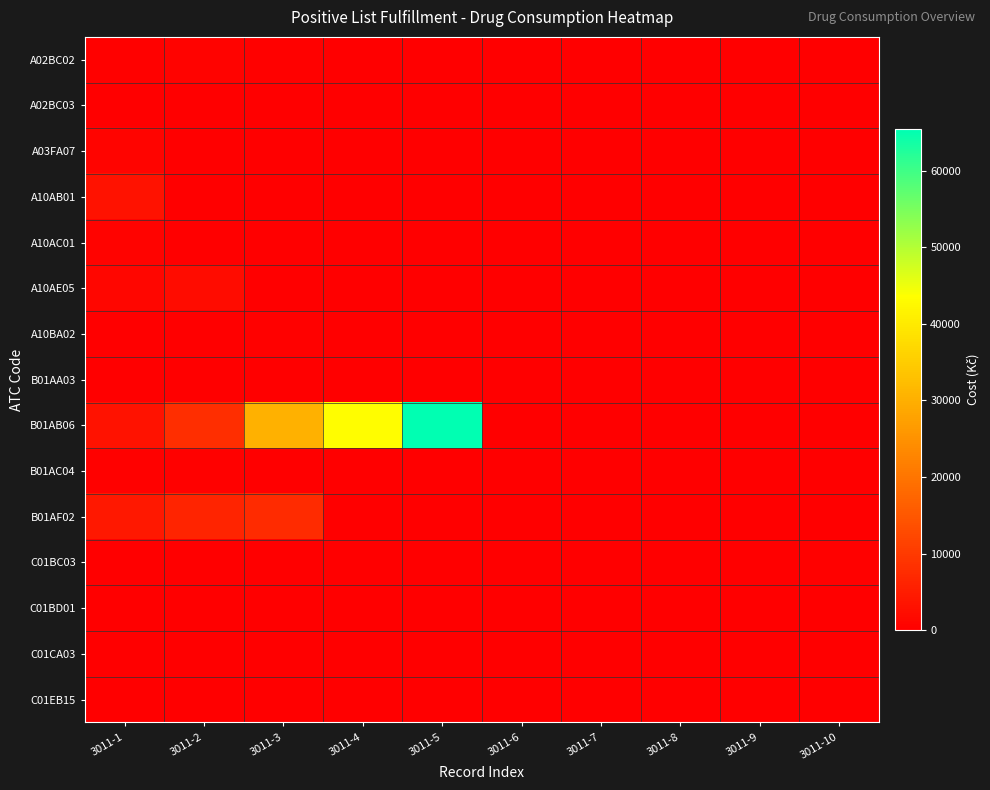

How many distinct data groups are displayed?

15